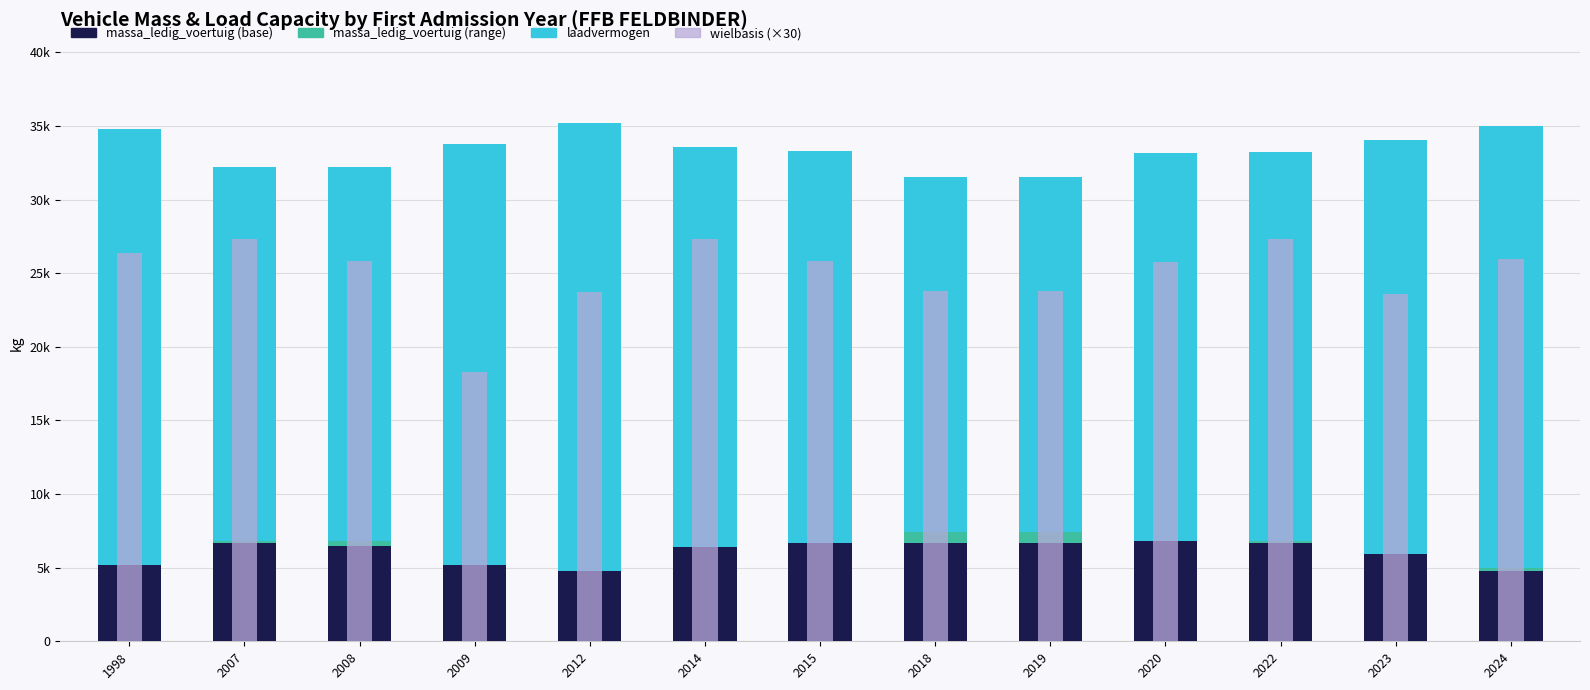

Read the massa_ledig_voertuig value at 2009, to the nearest 10.

5200